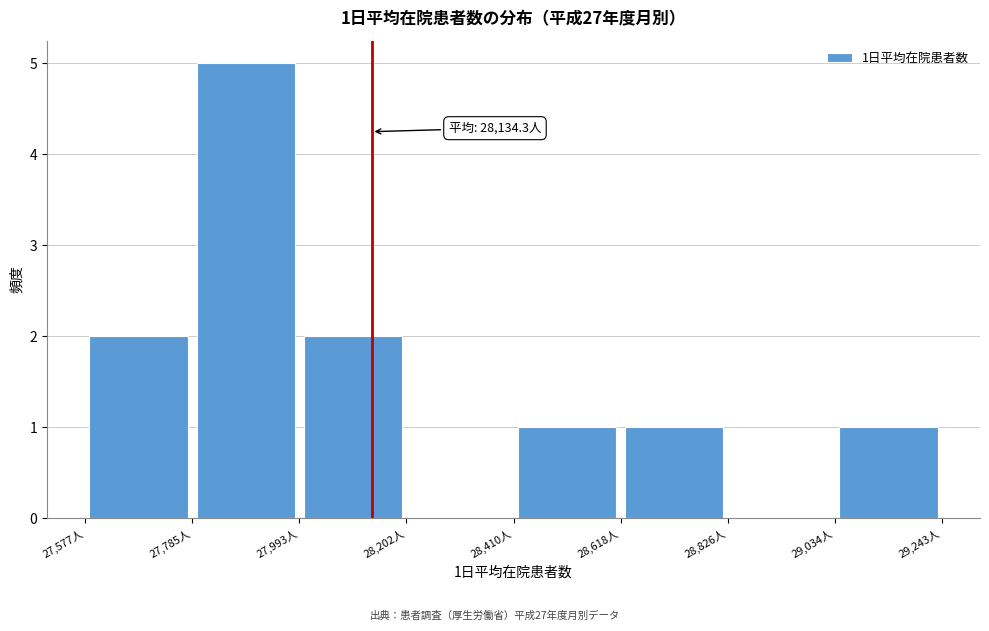

Over which range of the x-axis is the bar tallest?

27800 to 28000